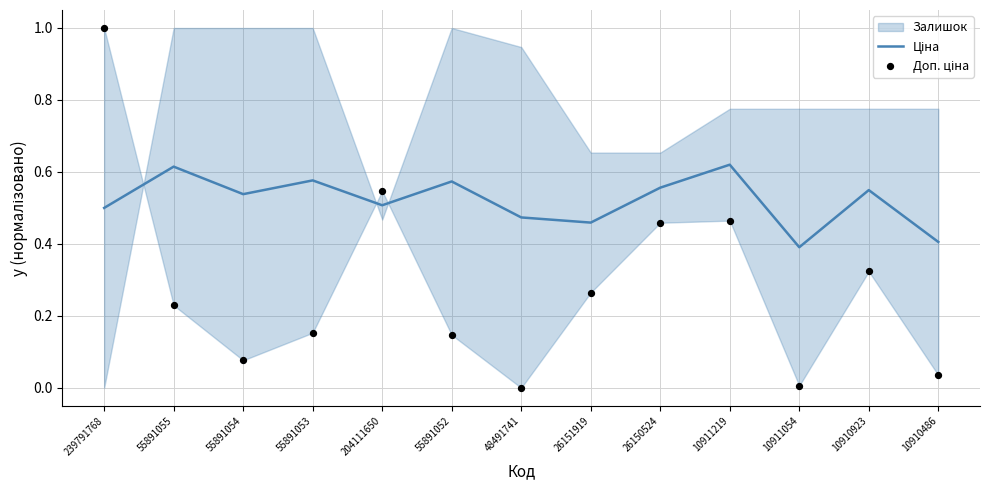

At how many categories does at least one series exceed 0?

13